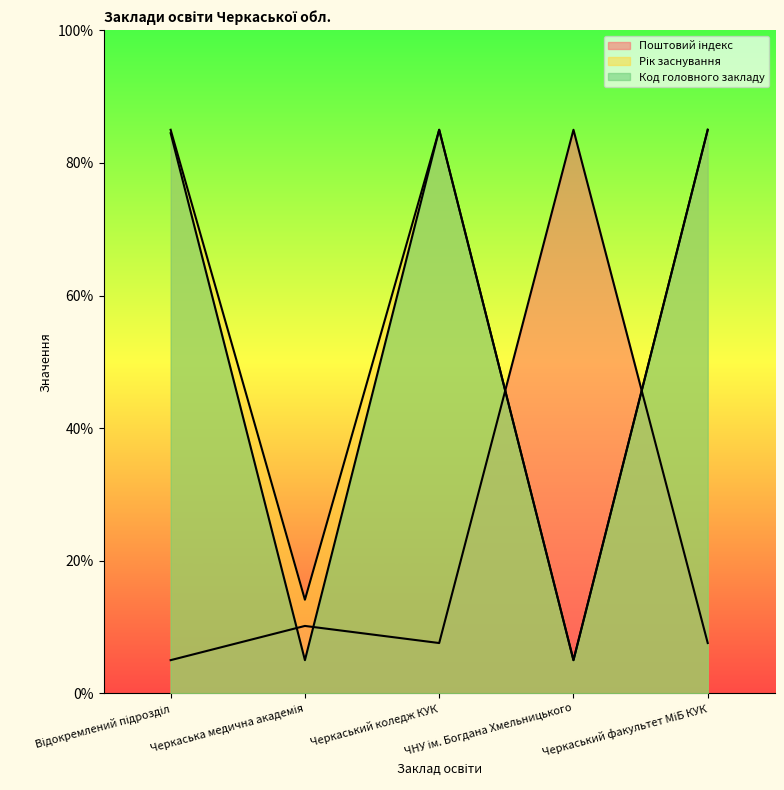

What is the label of the 5th point from the right?

Відокремлений підрозділ